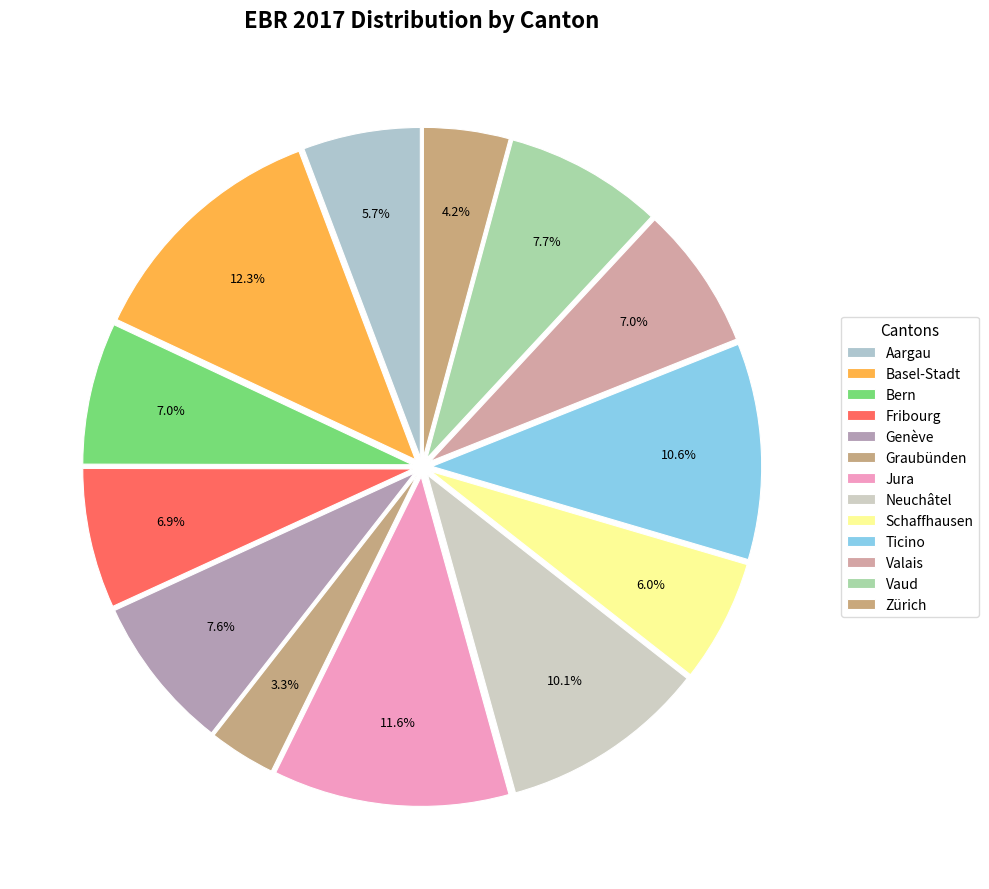

How many segments does this pie chart have?

13